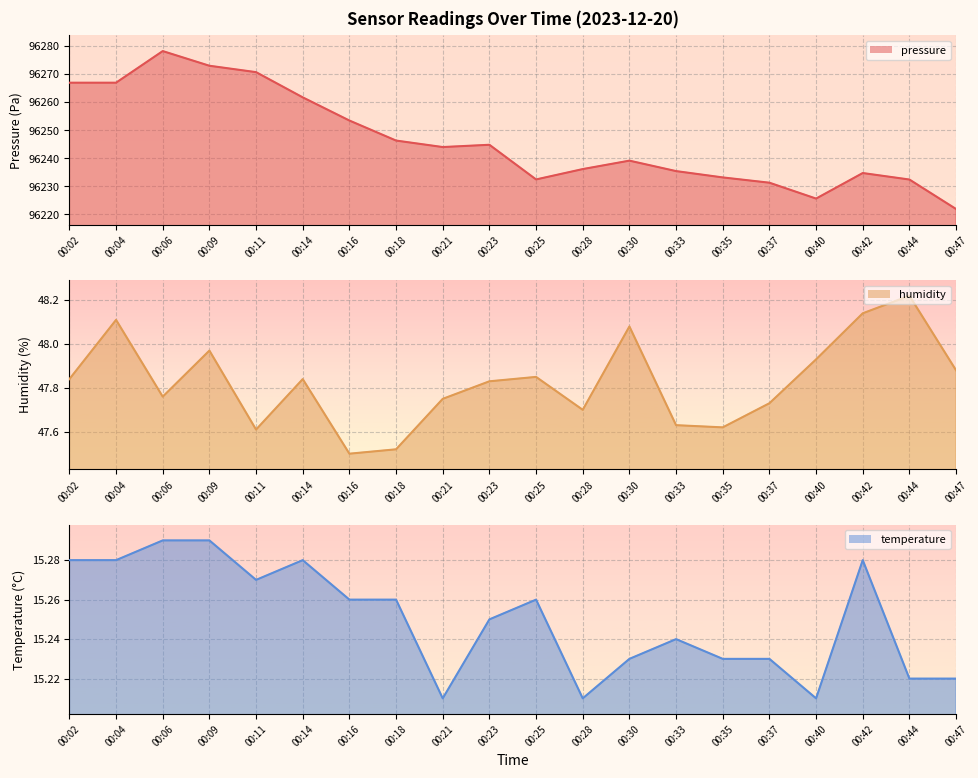

Reading left to right, what are all the values shown in this chart?

pressure line: 00:02=96266.9	00:04=96266.9	00:06=96278.2	00:09=96272.9	00:11=96270.7	00:14=96261.7	00:16=96253.4	00:18=96246.3	00:21=96244.0	00:23=96244.8	00:25=96232.5	00:28=96236.2	00:30=96239.2	00:33=96235.4	00:35=96233.2	00:37=96231.3	00:40=96225.7	00:42=96234.8	00:44=96232.4	00:47=96221.9
humidity line: 00:02=47.8	00:04=48.1	00:06=47.8	00:09=48.0	00:11=47.6	00:14=47.8	00:16=47.5	00:18=47.5	00:21=47.8	00:23=47.8	00:25=47.9	00:28=47.7	00:30=48.1	00:33=47.6	00:35=47.6	00:37=47.7	00:40=47.9	00:42=48.1	00:44=48.2	00:47=47.9
temperature line: 00:02=15.3	00:04=15.3	00:06=15.3	00:09=15.3	00:11=15.3	00:14=15.3	00:16=15.3	00:18=15.3	00:21=15.2	00:23=15.2	00:25=15.3	00:28=15.2	00:30=15.2	00:33=15.2	00:35=15.2	00:37=15.2	00:40=15.2	00:42=15.3	00:44=15.2	00:47=15.2